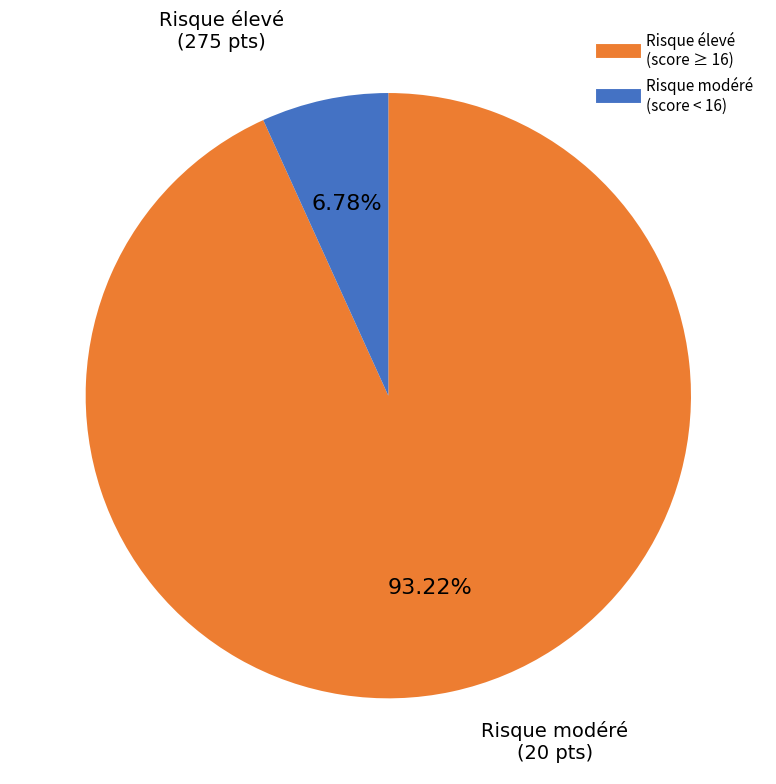

Does any single category account for the majority?

Yes